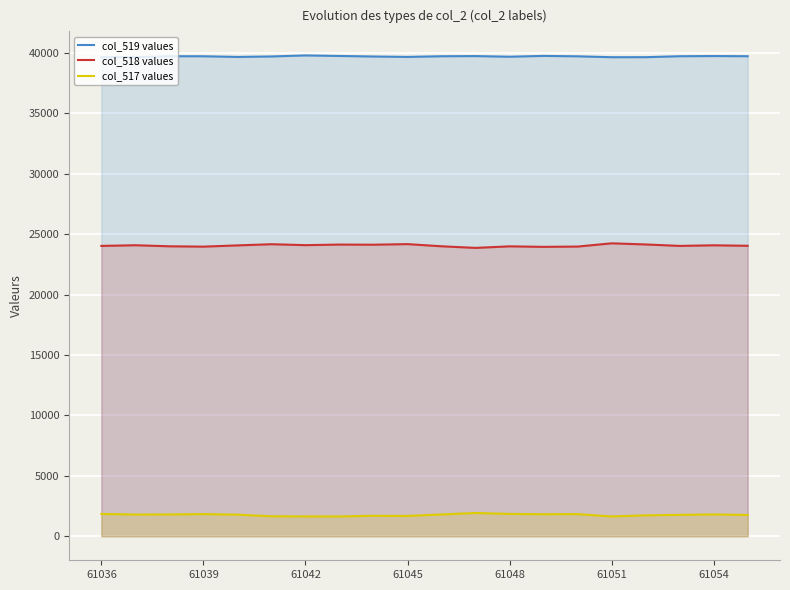

True or false: col_519 values has more than 2 points higher than both neighbors.

True